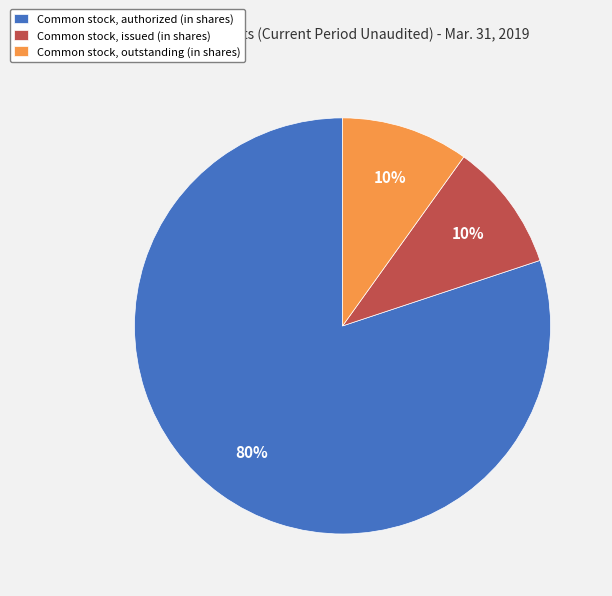

Which category has the biggest portion of the pie?

Common stock, authorized (in shares)